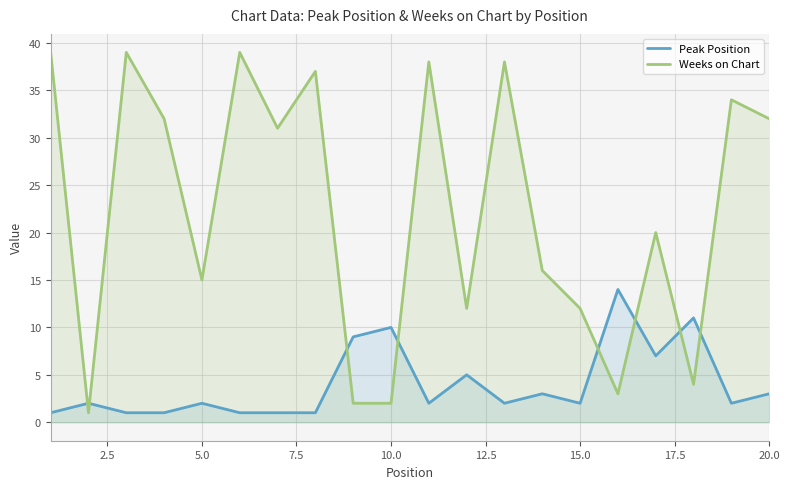

Reading right to left, extract all data points from this chart.

Peak Position: 3	2	11	7	14	2	3	2	5	2	10	9	1	1	1	2	1	1	2	1
Weeks on Chart: 32	34	4	20	3	12	16	38	12	38	2	2	37	31	39	15	32	39	1	39